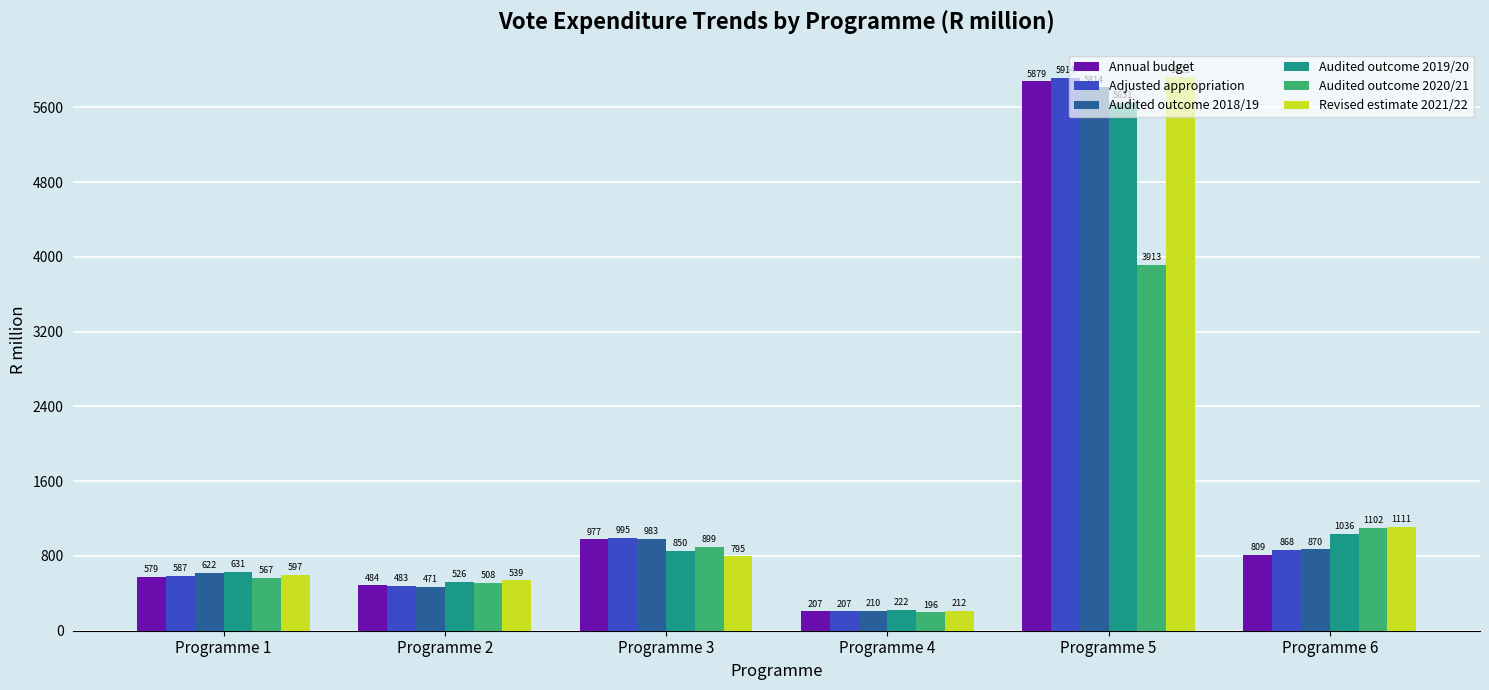

At which category is the sum across all series the highest?

Programme 5